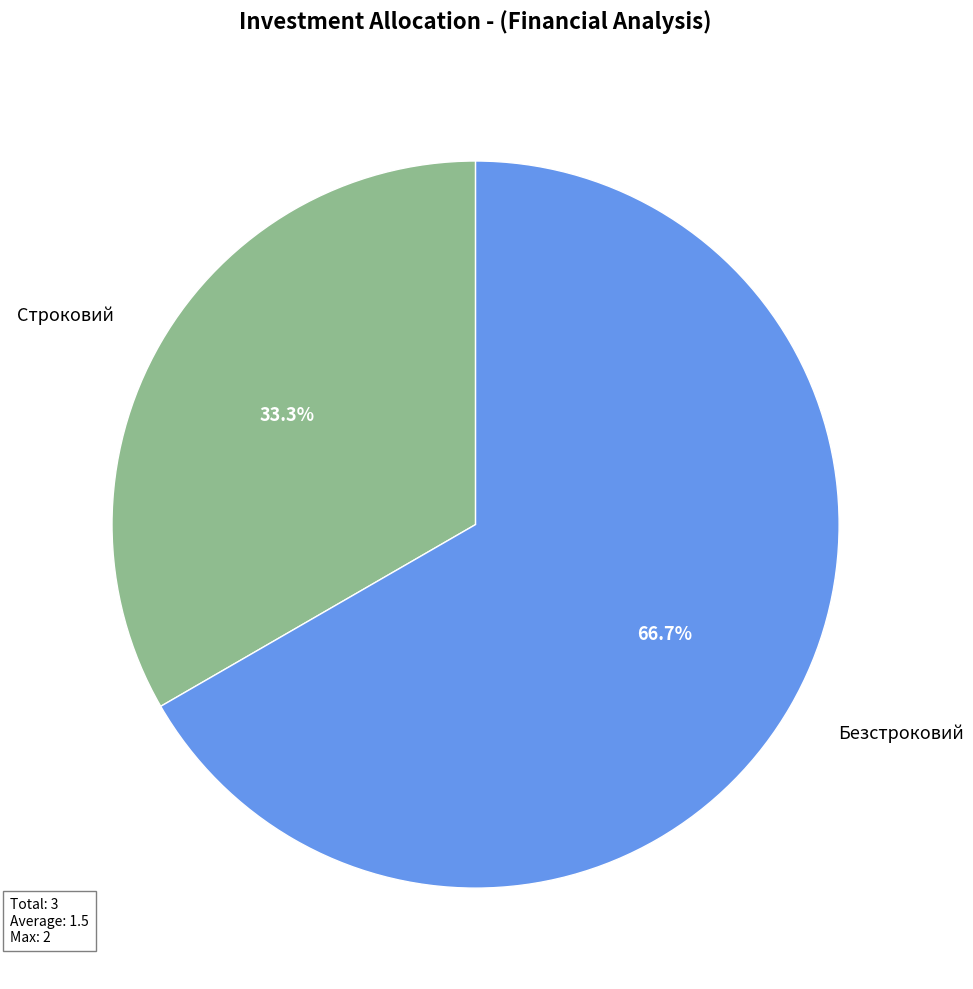

To the nearest percent, what is the combined percentage of Строковий and Безстроковий?

100%